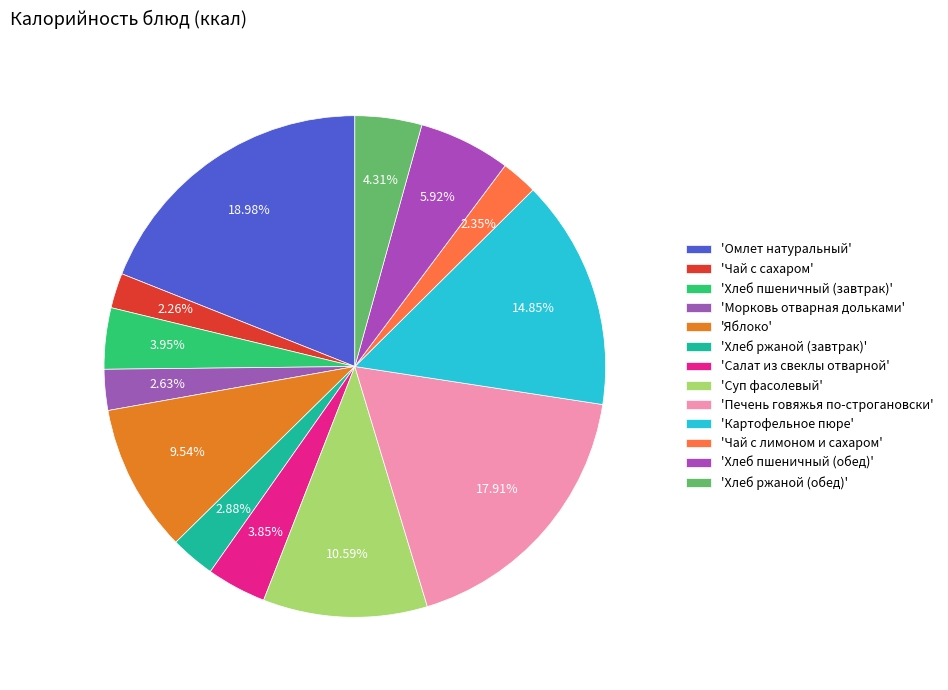

Count the number of slices in the pie.

13